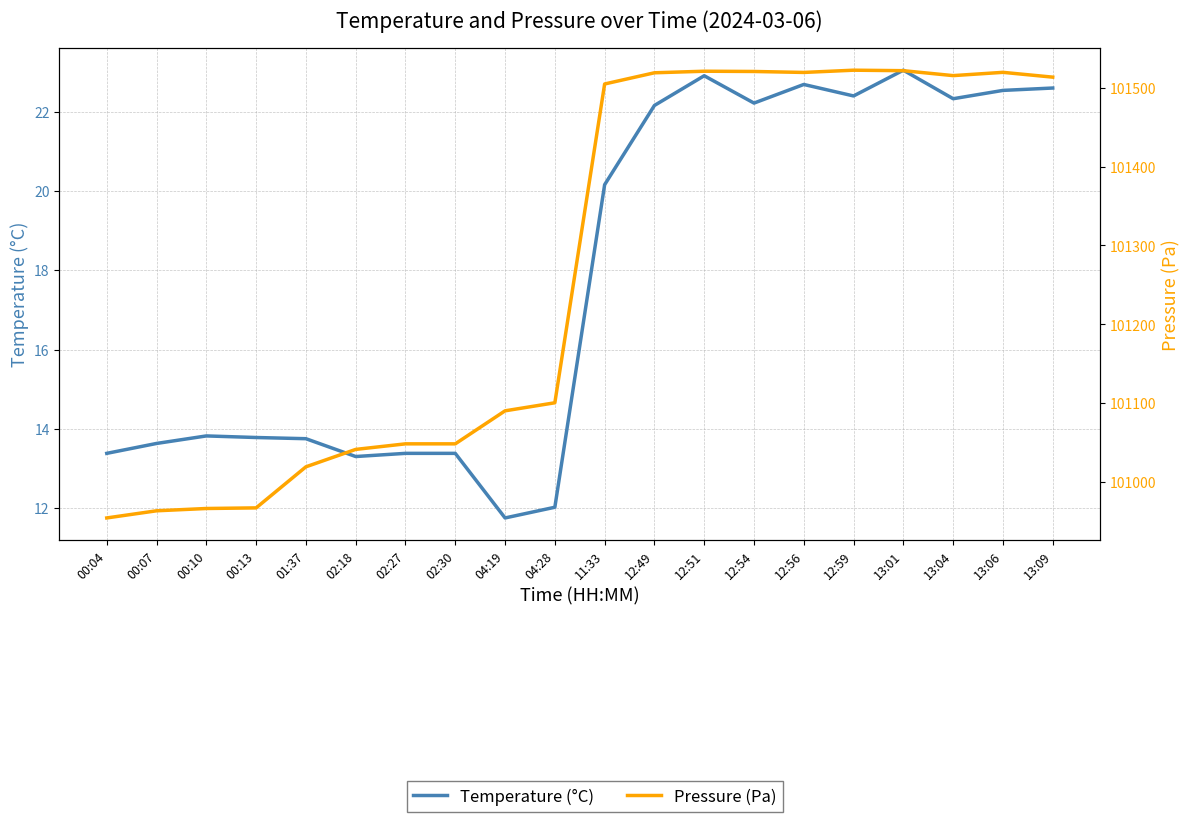

Which series has the largest total across all categories?

Pressure (Pa)